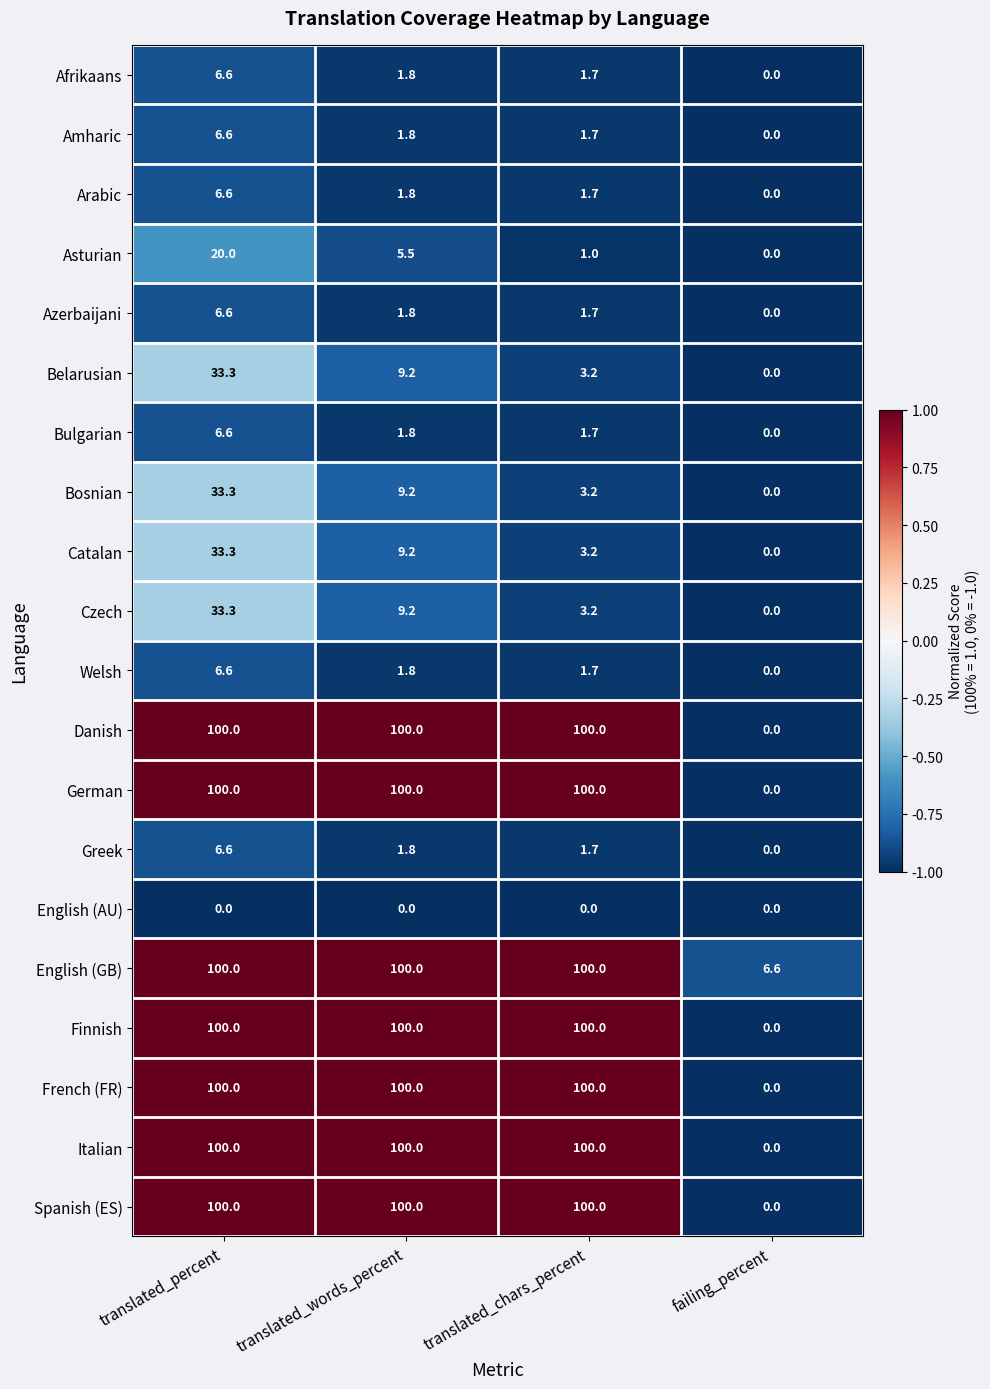

At how many categories does at least one series exceed 0?

4